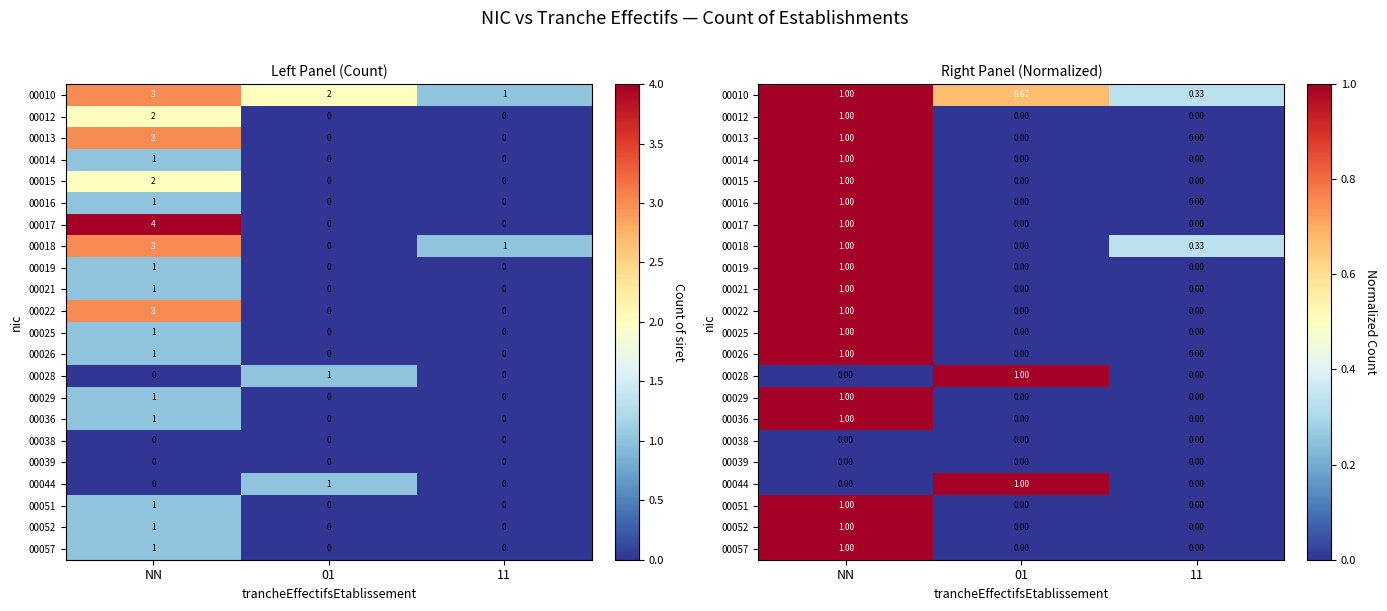

Rank the categories by 00019 value from lowest to highest.

01, 11, NN